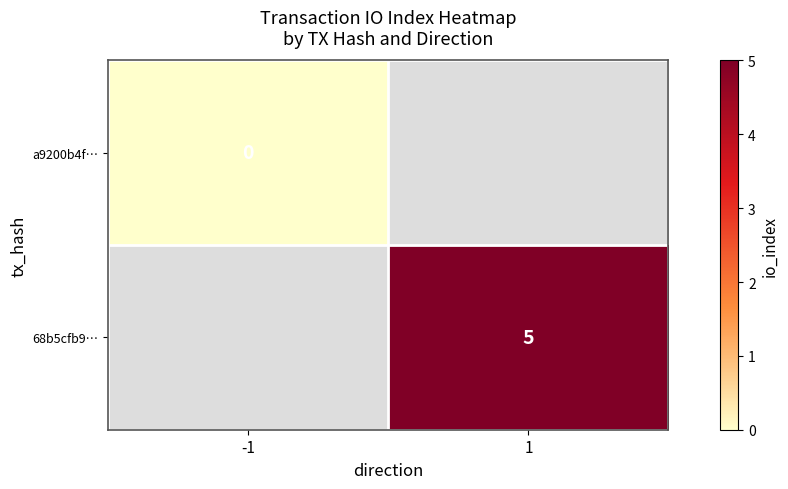

The 68b5cfb9… series shows 5 at 1. True or false?

True